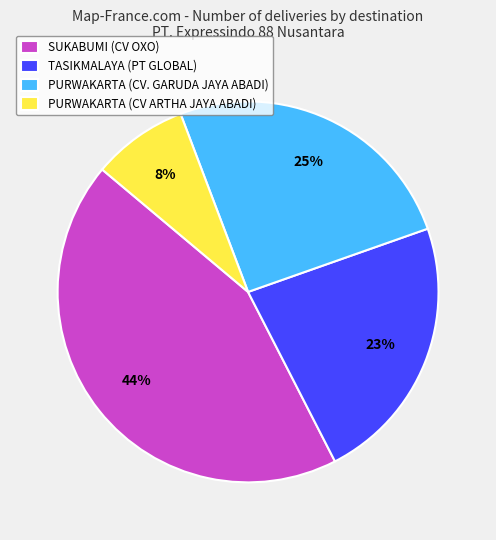

Do SUKABUMI (CV OXO) and PURWAKARTA (CV. GARUDA JAYA ABADI) together represent more than half of the pie?

Yes